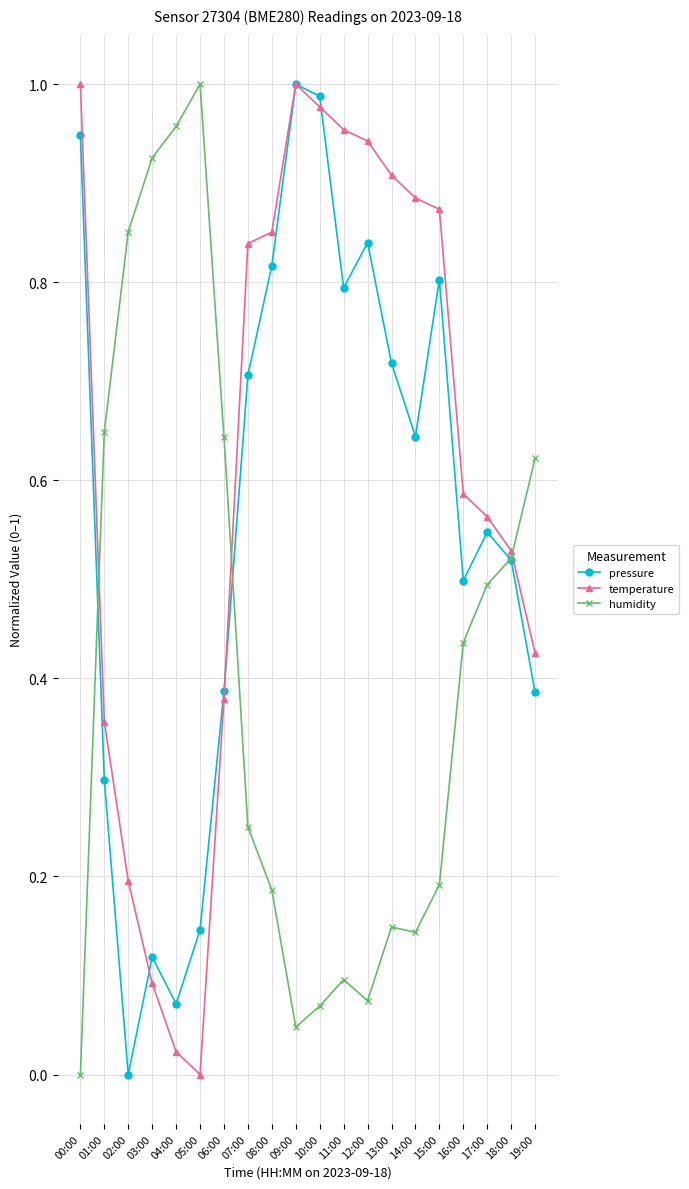

What is the label of the 4th point from the left?

03:00